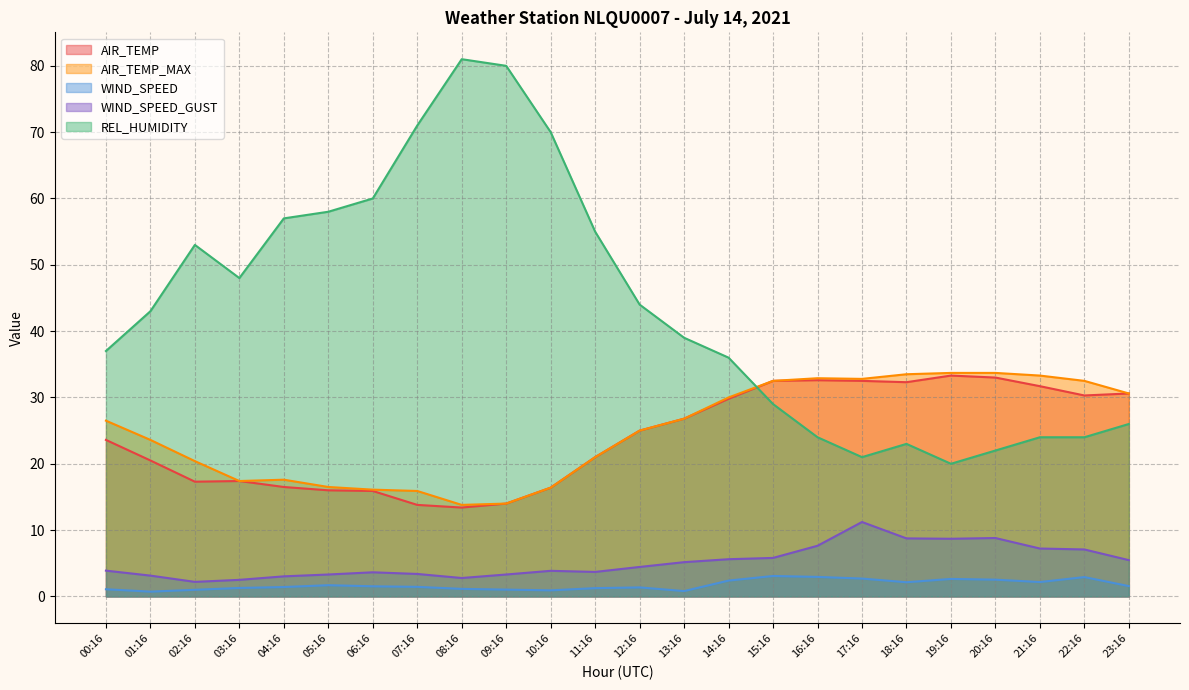

In AIR_TEMP_MAX, how many points are lower than both neighbors (excluding endpoints)?

3